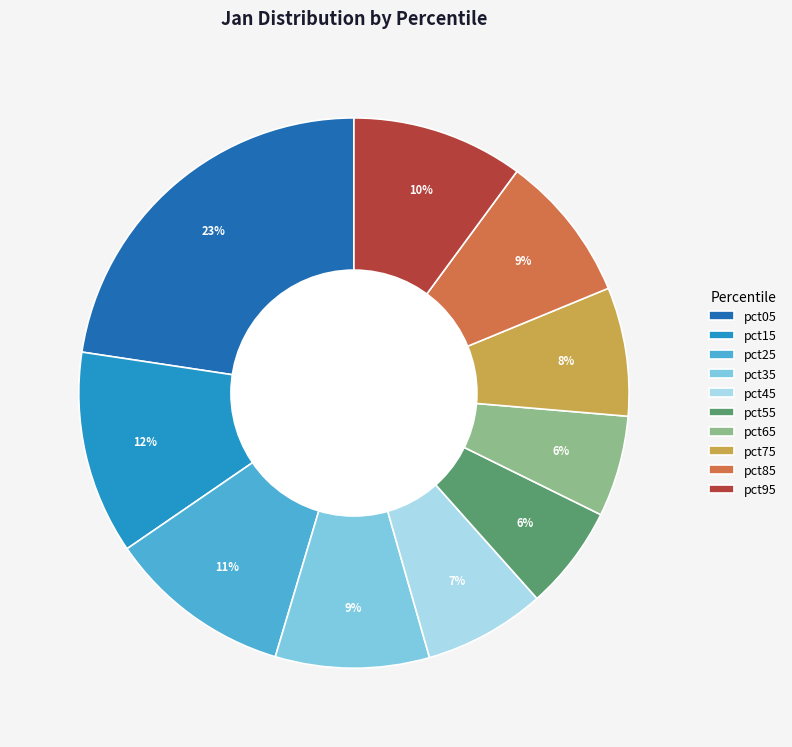

Do pct35 and pct15 together represent more than half of the pie?

No